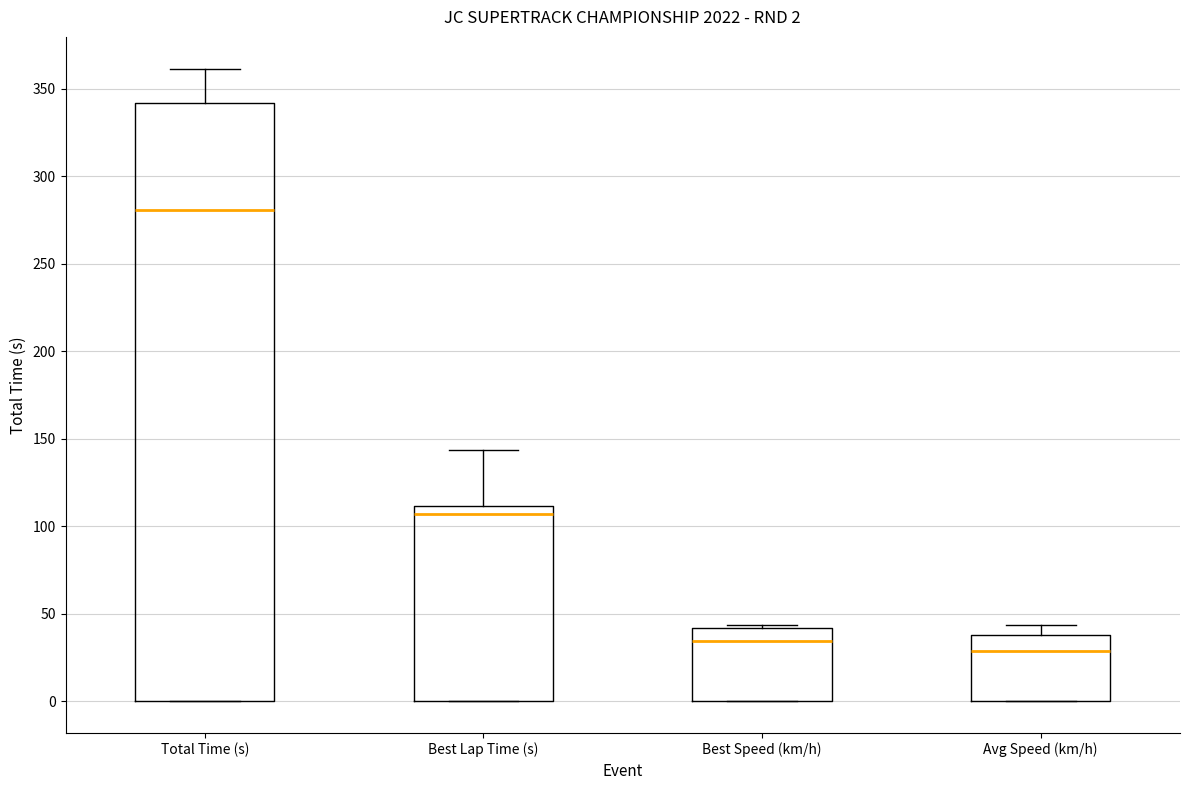

Which box is the tallest, from its lower edge to its upper edge?

Total Time (s)